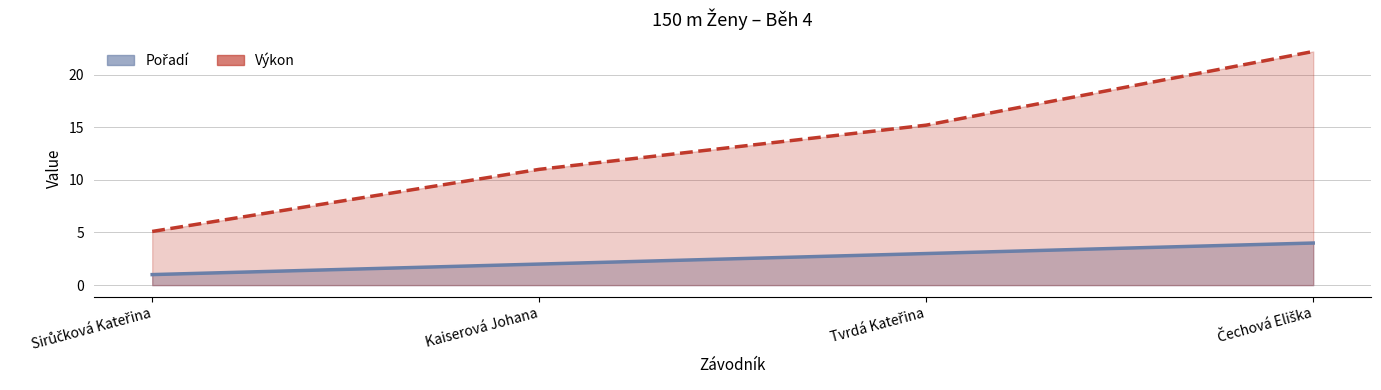

True or false: Výkon and Pořadí cross at least once.

False